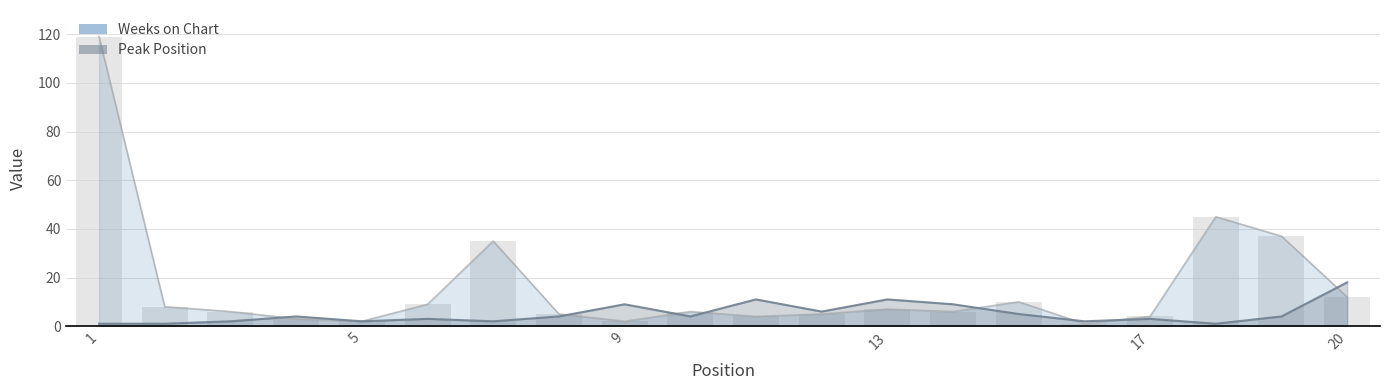

Reading left to right, what are all the values shown in this chart?

Peak Position: 1	1	2	4	2	3	2	4	9	4	11	6	11	9	5	2	3	1	4	18
Weeks on Chart: 119	8	6	3	2	9	35	5	2	6	4	5	7	6	10	1	4	45	37	12